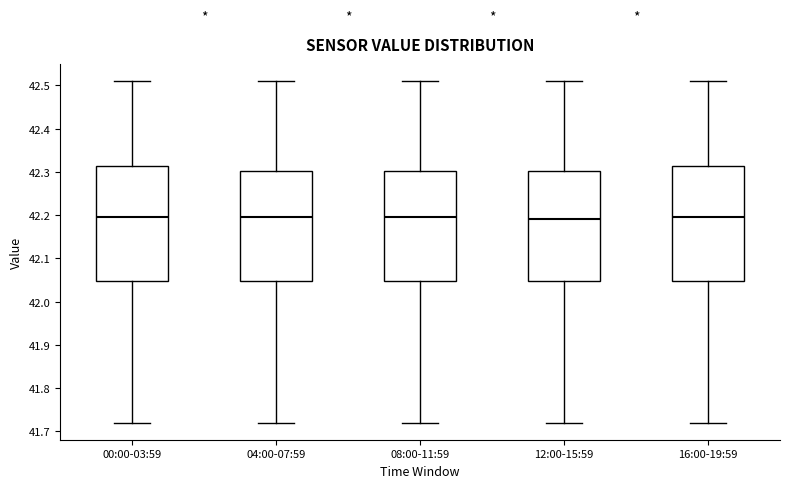

Reading left to right, transcribe this box plot: for each box, give where its median line is, the range the box spans, and where its two whiskers end, as read against the y-axis. The values are not printed on the chart, so give them approximately, as read against the axis.

00:00-03:59: median 42.20, box 42.05 to 42.31, whiskers 41.72 to 42.51
04:00-07:59: median 42.20, box 42.05 to 42.30, whiskers 41.72 to 42.51
08:00-11:59: median 42.20, box 42.05 to 42.30, whiskers 41.72 to 42.51
12:00-15:59: median 42.19, box 42.05 to 42.30, whiskers 41.72 to 42.51
16:00-19:59: median 42.20, box 42.05 to 42.31, whiskers 41.72 to 42.51